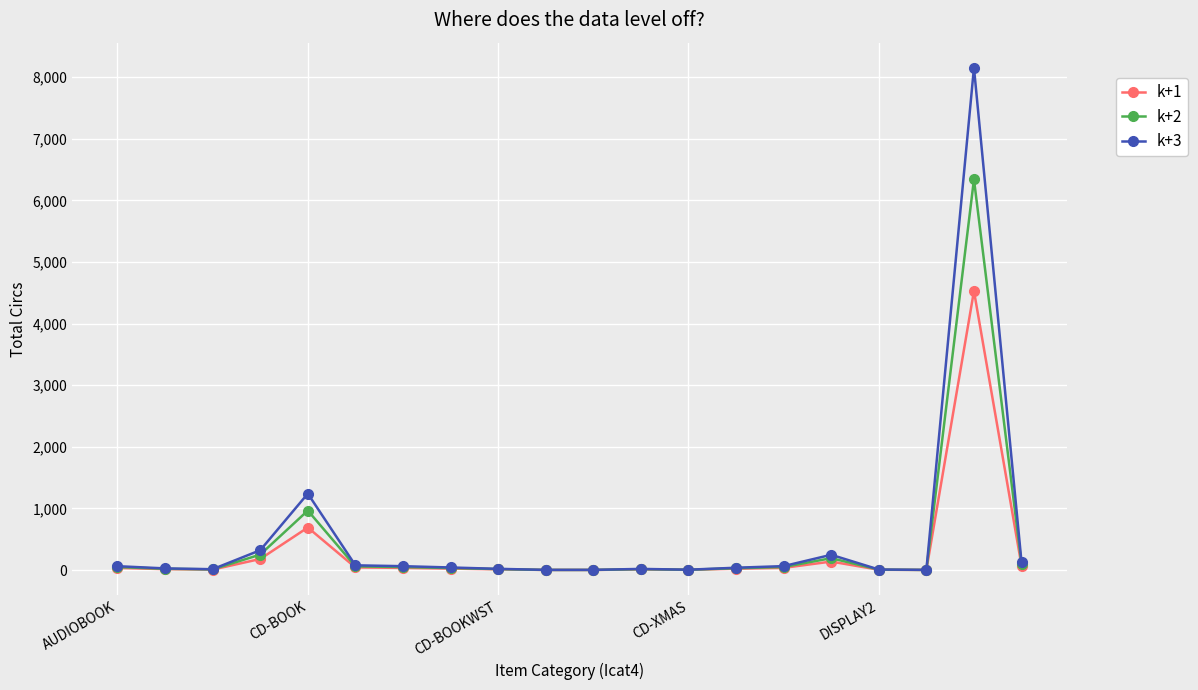

Does the chart have visible grid lines?

Yes